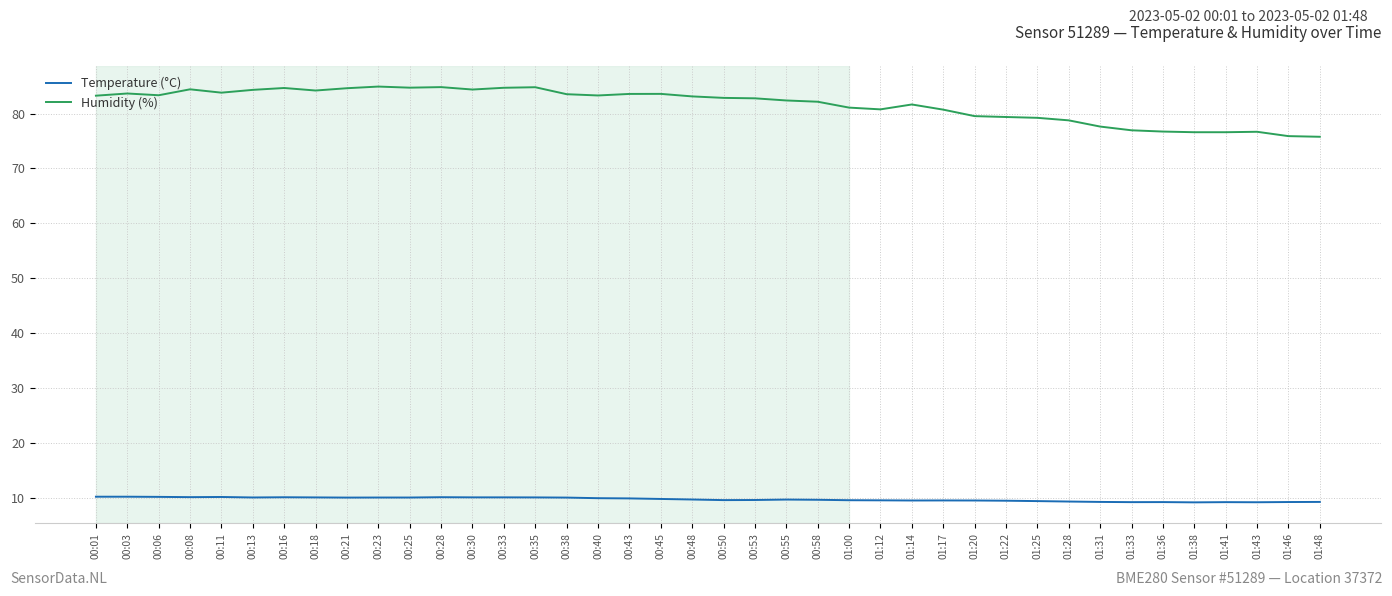

What is the minimum value shown in the chart?

9.2